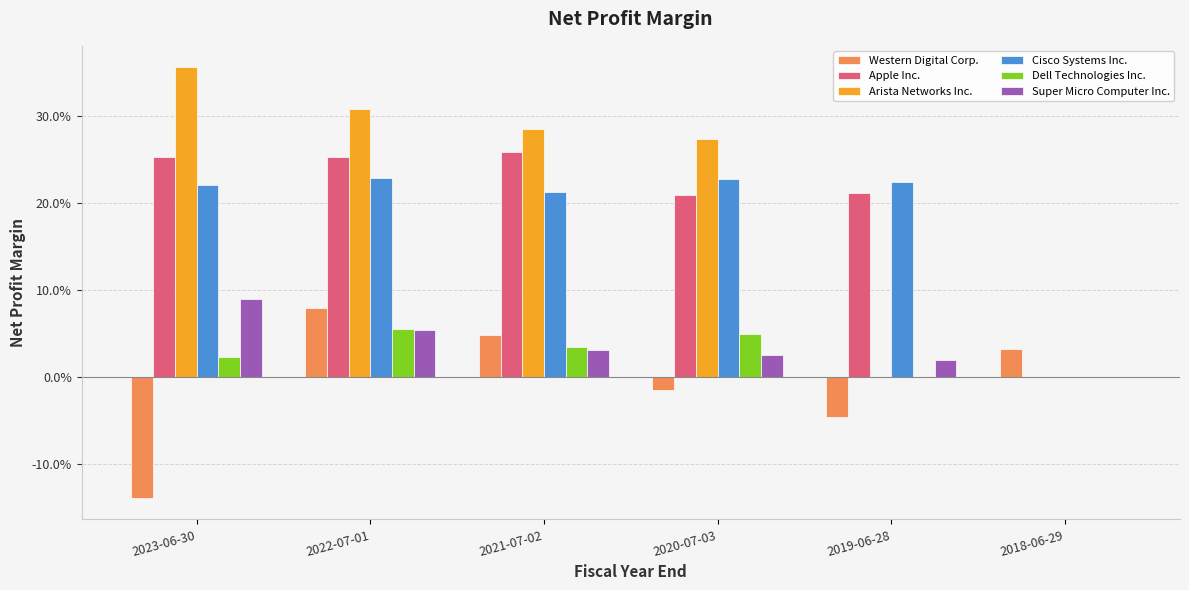

Does the chart contain stacked bars?

No